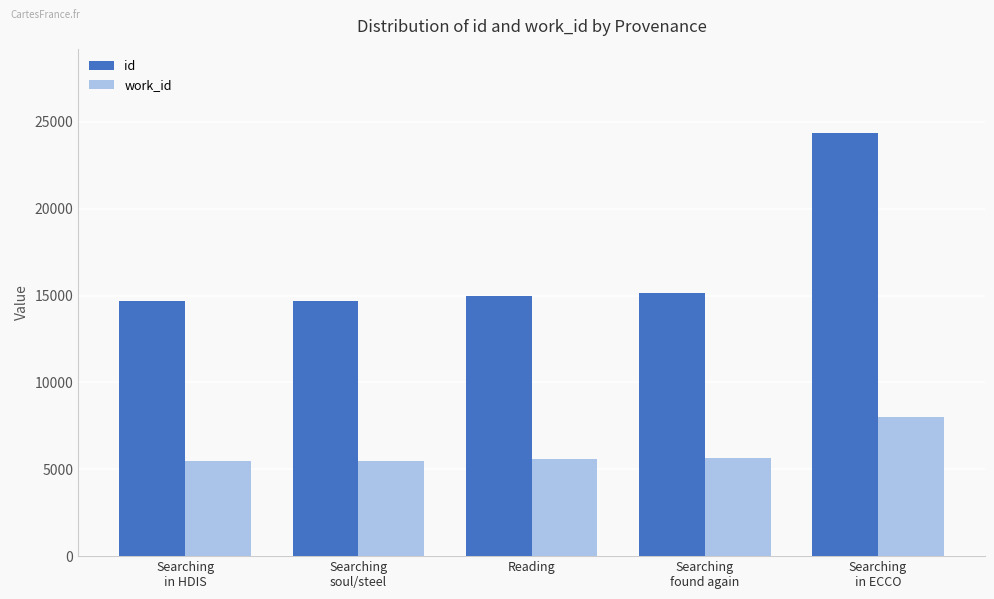

Is the value of work_id at Searching
in HDIS greater than the value of id at Searching
in ECCO?

No